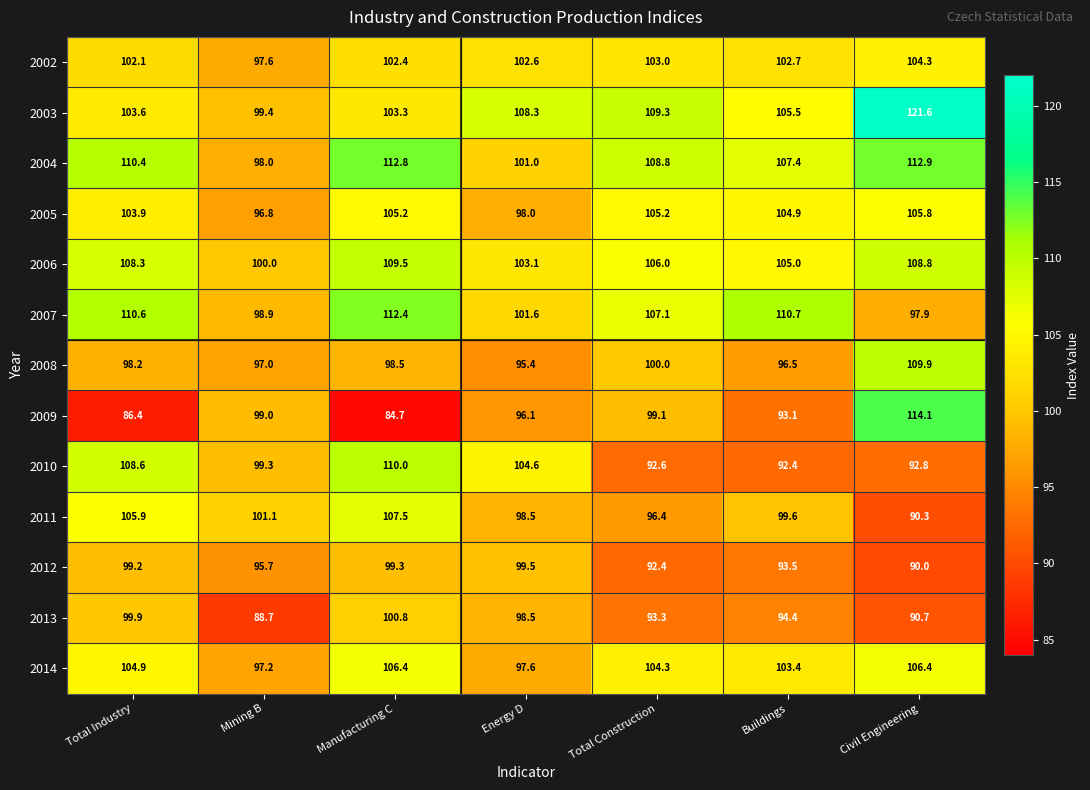

Which series has the largest range (max minus min)?

2009